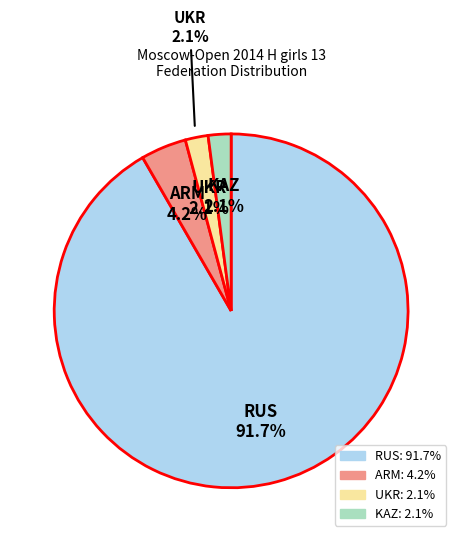

True or false: KAZ accounts for 2% of the total.

True